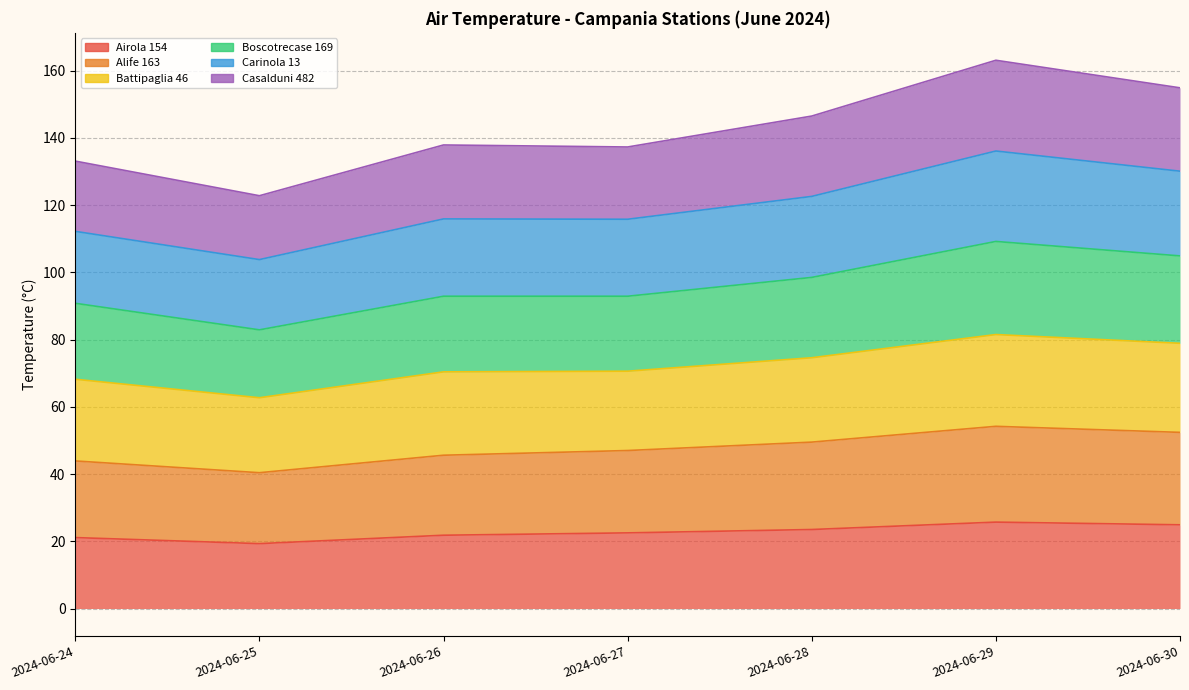

In Carinola 13, how many points are higher than both neighbors (excluding endpoints)?

2